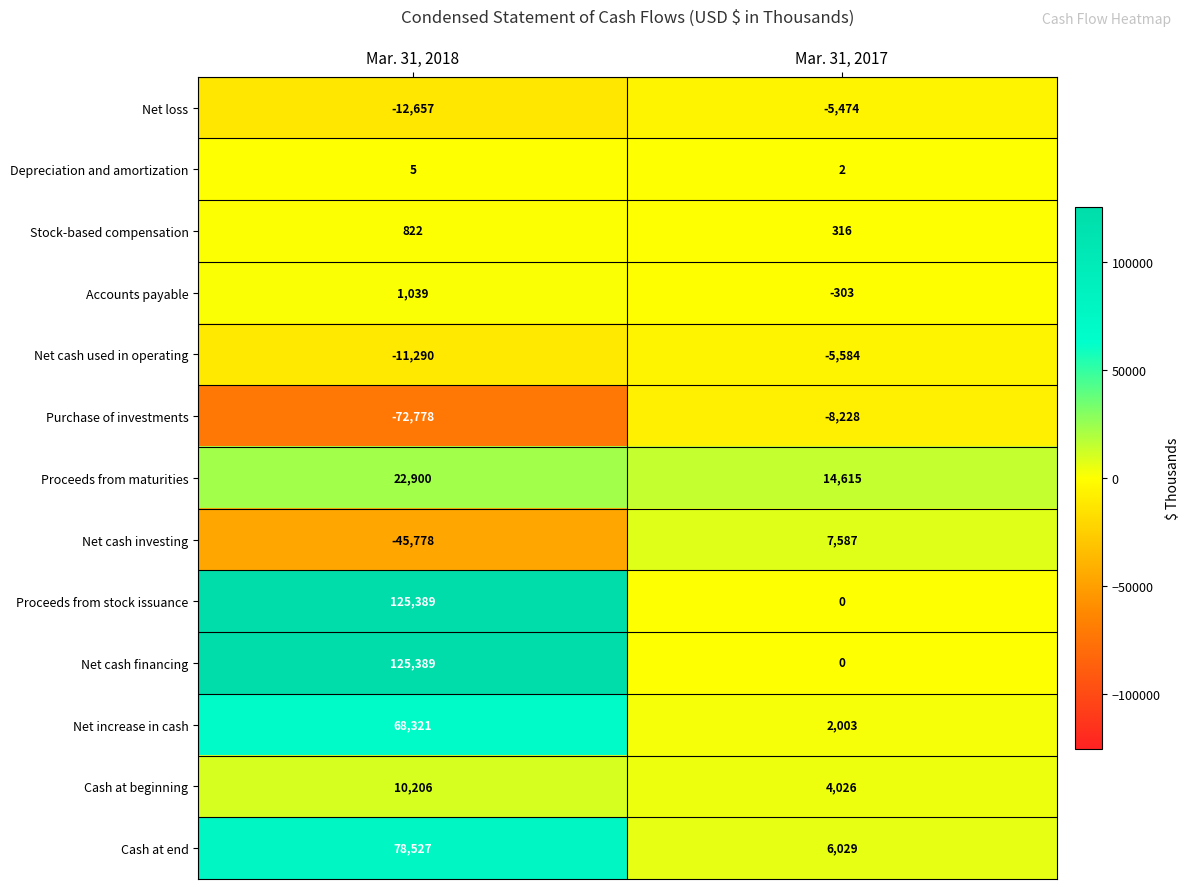

Read the Proceeds from maturities value at Mar. 31, 2017, to the nearest 100.

14600